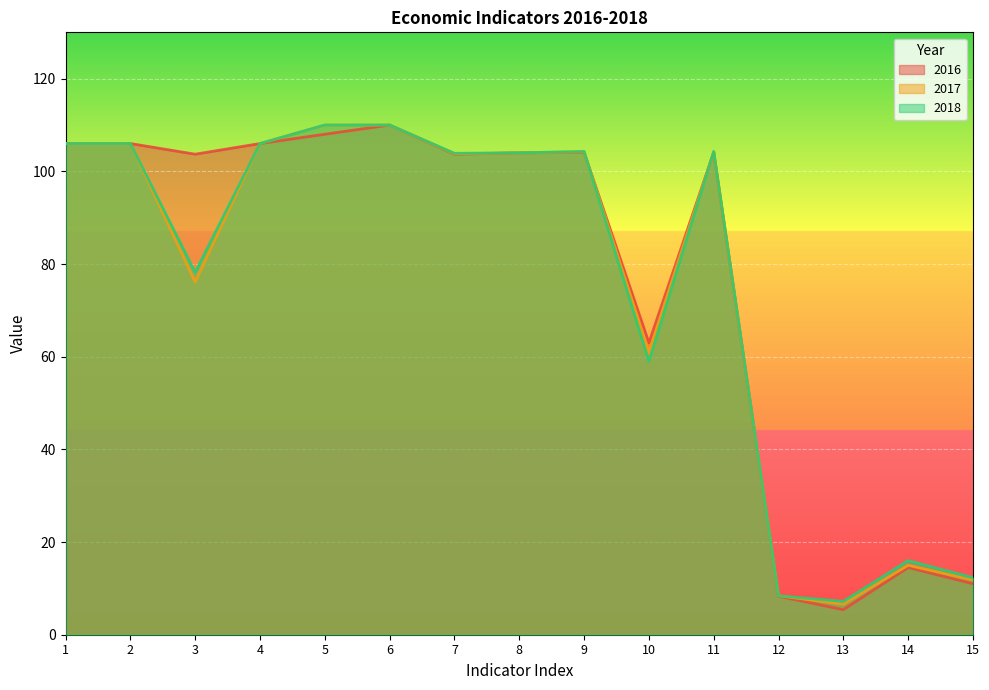

What is the minimum value shown in the chart?

5.4